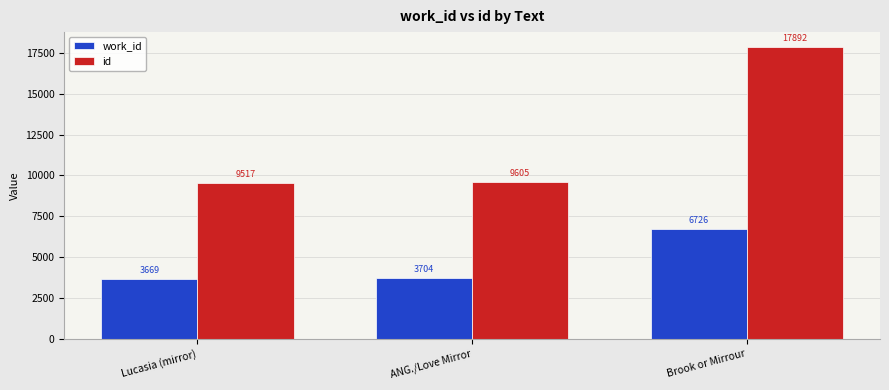

Which series has the widest spread of values?

id